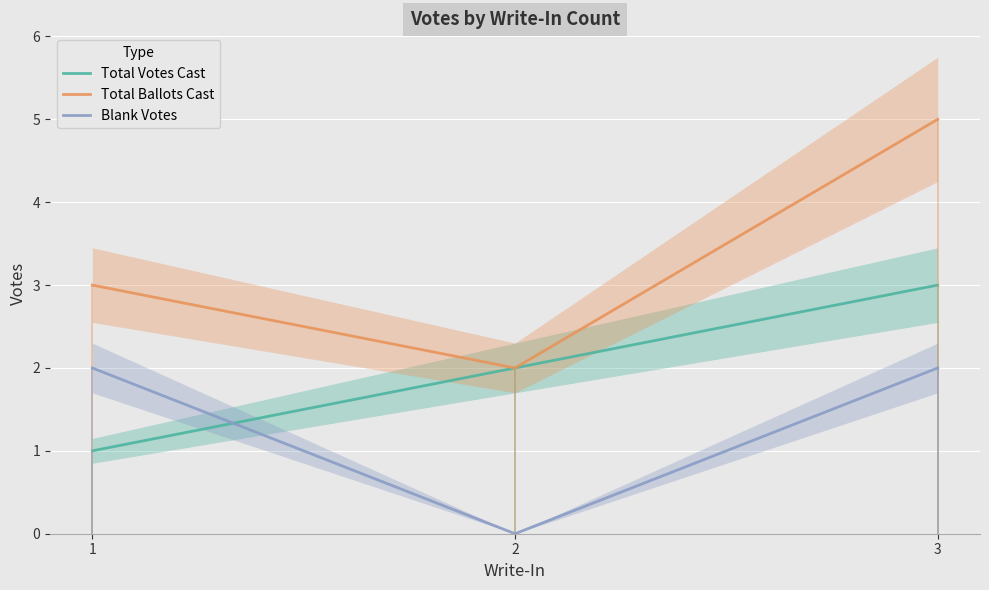

Is this an area chart (filled region under the line)?

No